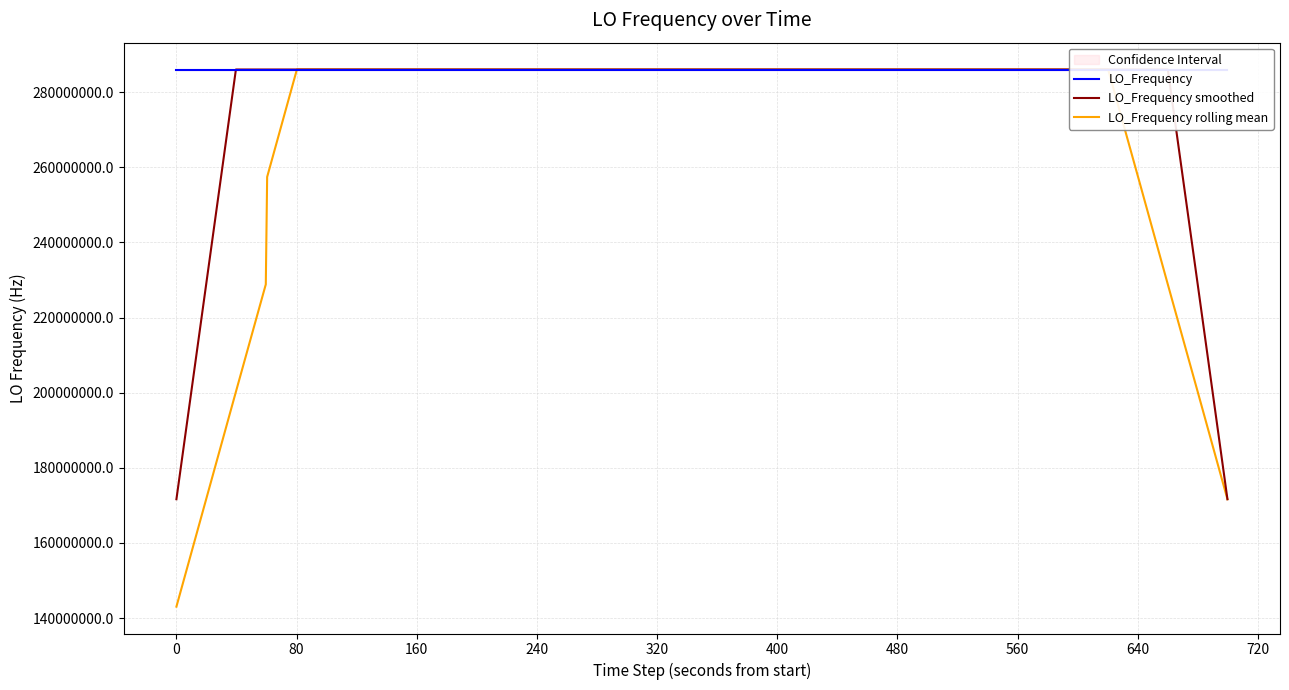

What is the lowest value of the LO_Frequency smoothed series?

171628198.8